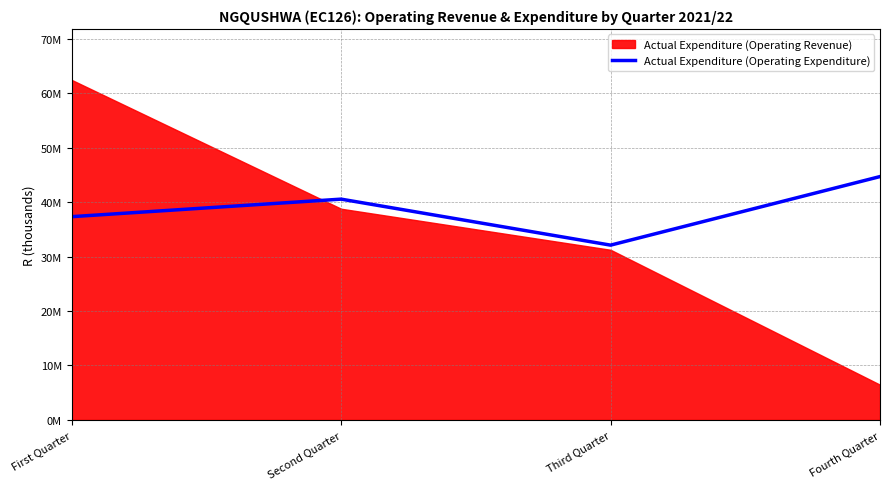

Reading left to right, extract all data points from this chart.

37329037	40548094	32098031	44693736